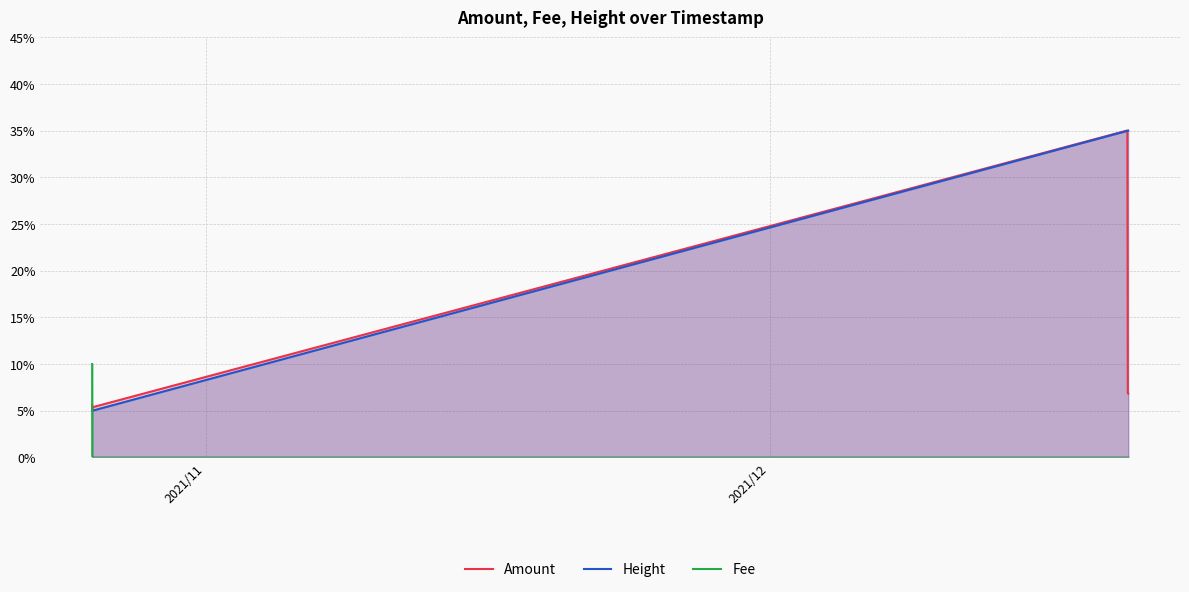

Count the number of categories in the chart.

8